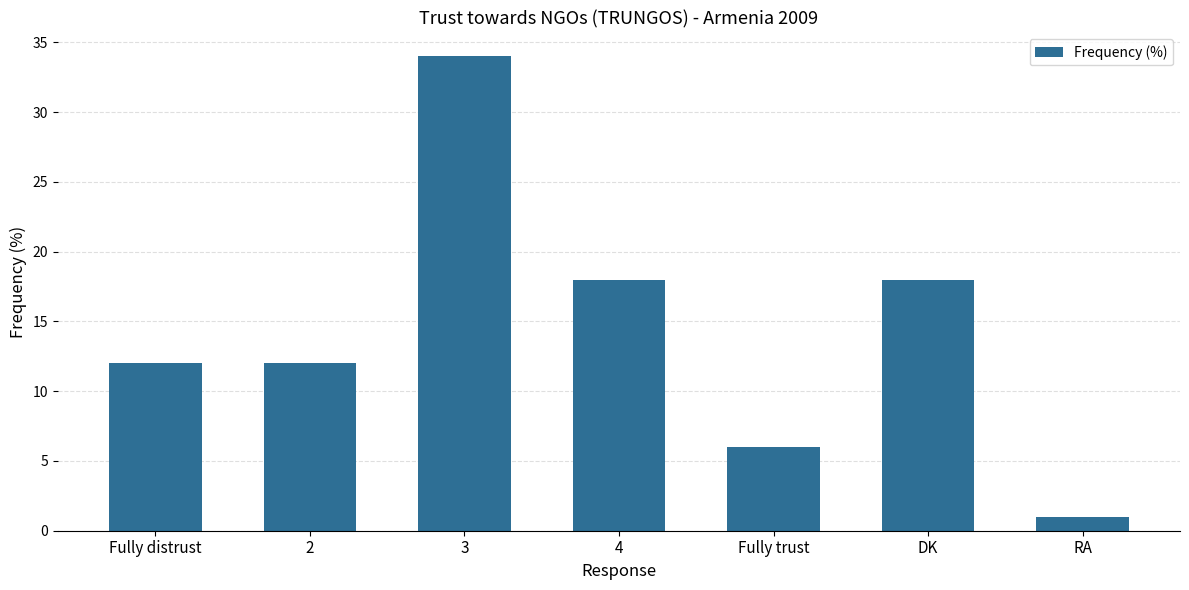

What is the label of the 5th bar from the right?

3